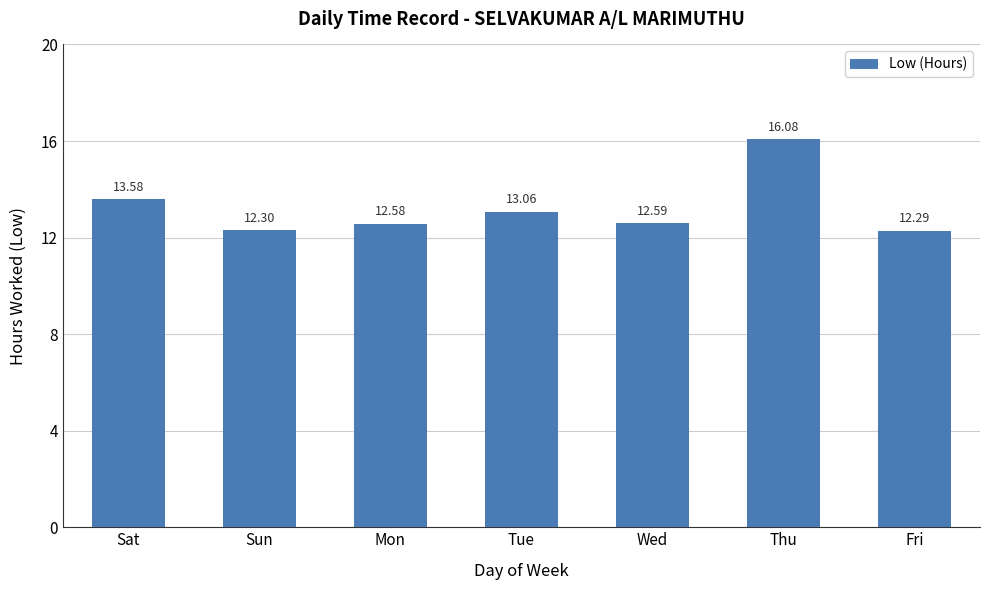

Reading right to left, transcribe all the data shown in this chart.

12.3	16.1	12.6	13.1	12.6	12.3	13.6